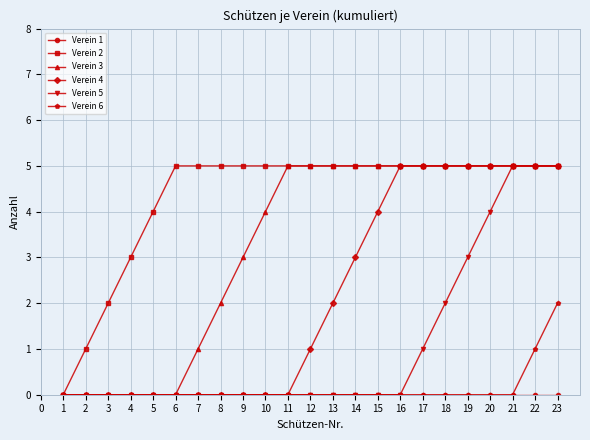

Which series changed the most between 5 and 11?

Verein 3